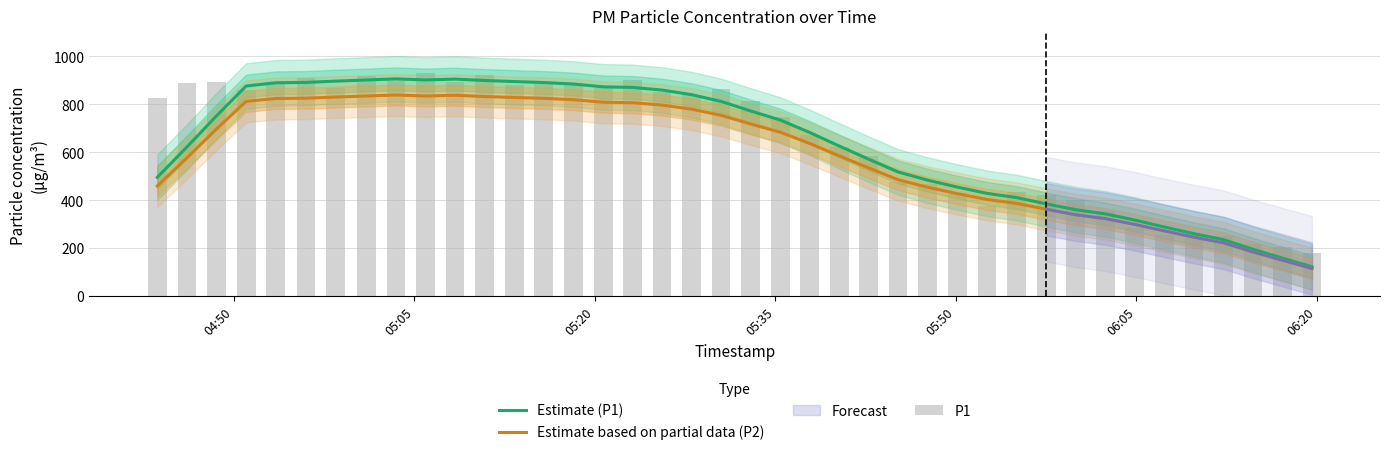

What is the minimum value shown in the chart?

115.3